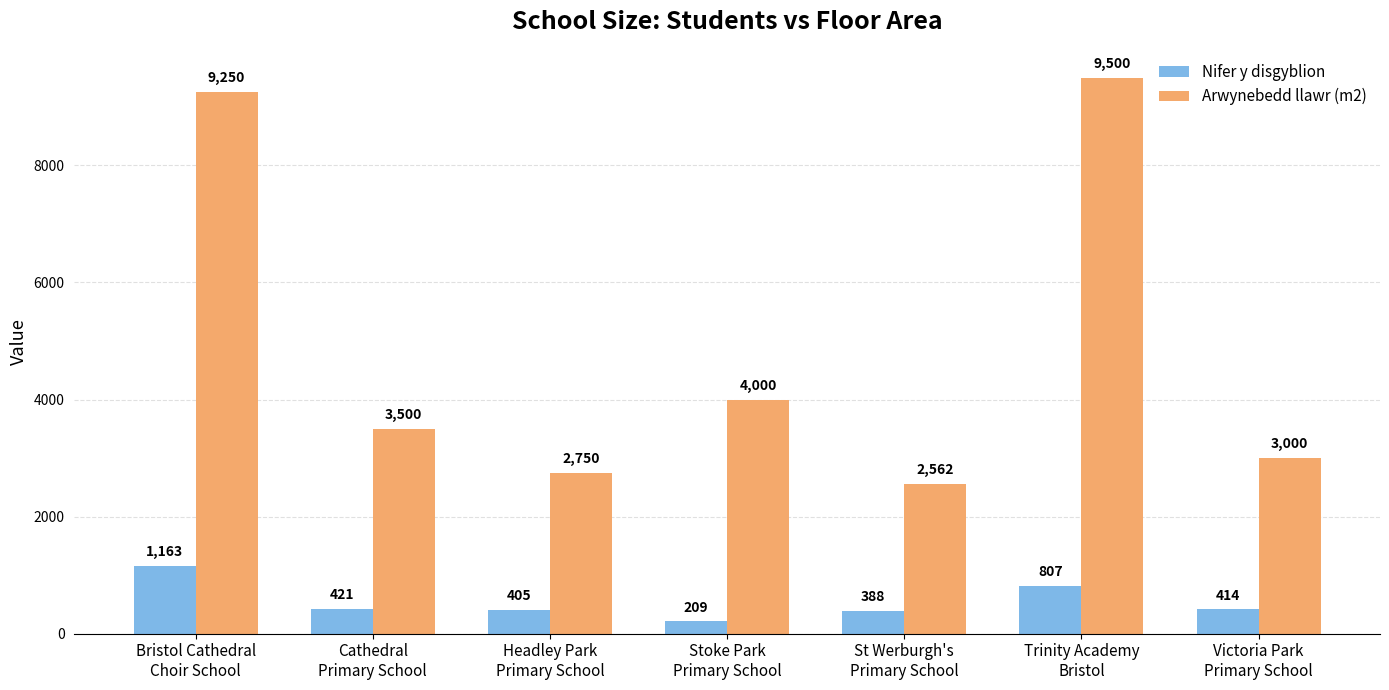

How many data points in Nifer y disgyblion are less than 414?

3